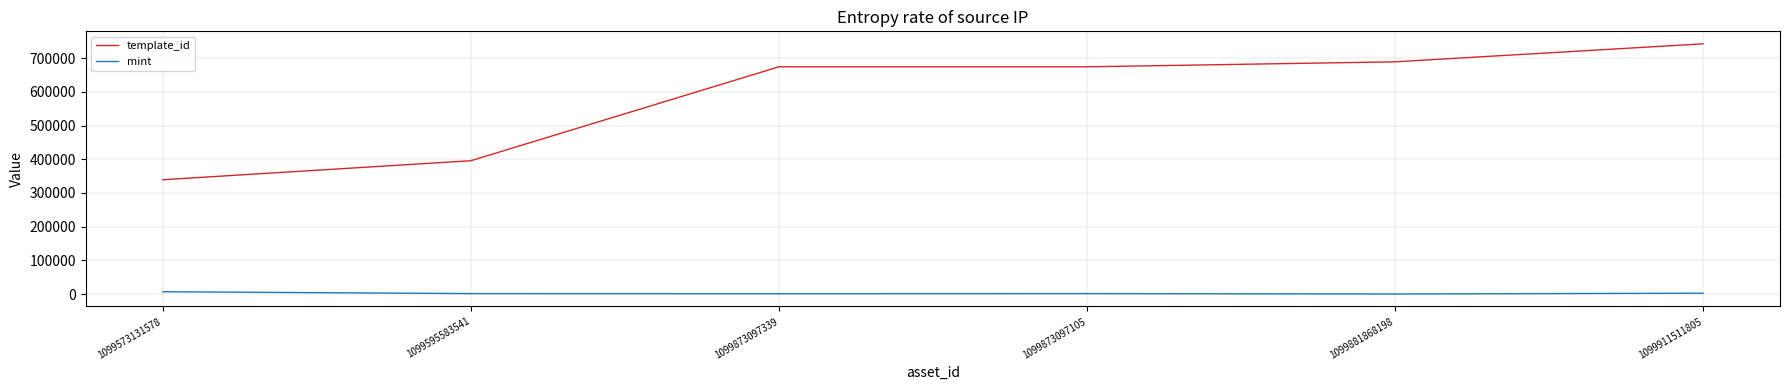

At 1099873097339, list the series in order from smallest to largest.

mint, template_id